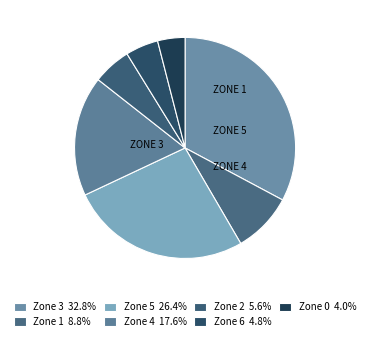

Count the number of slices in the pie.

7